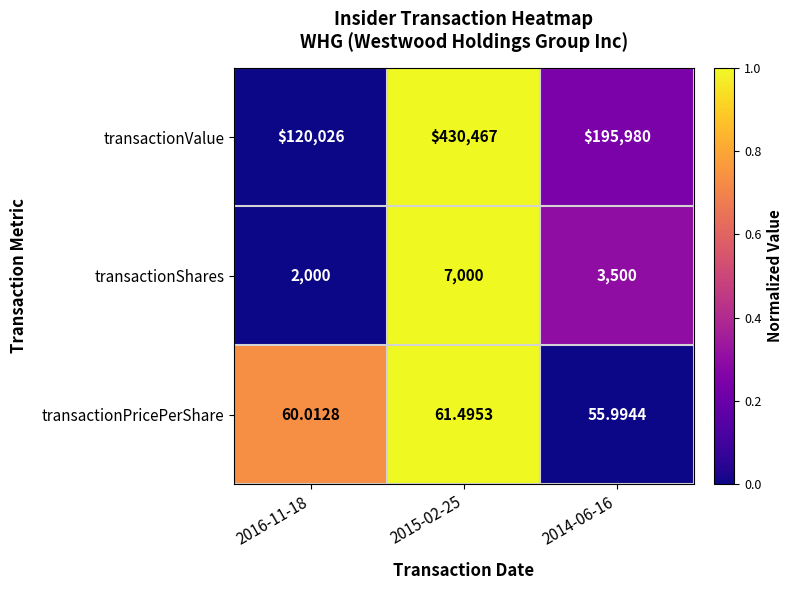

Is the value of transactionPricePerShare at 2015-02-25 greater than the value of transactionValue at 2014-06-16?

No